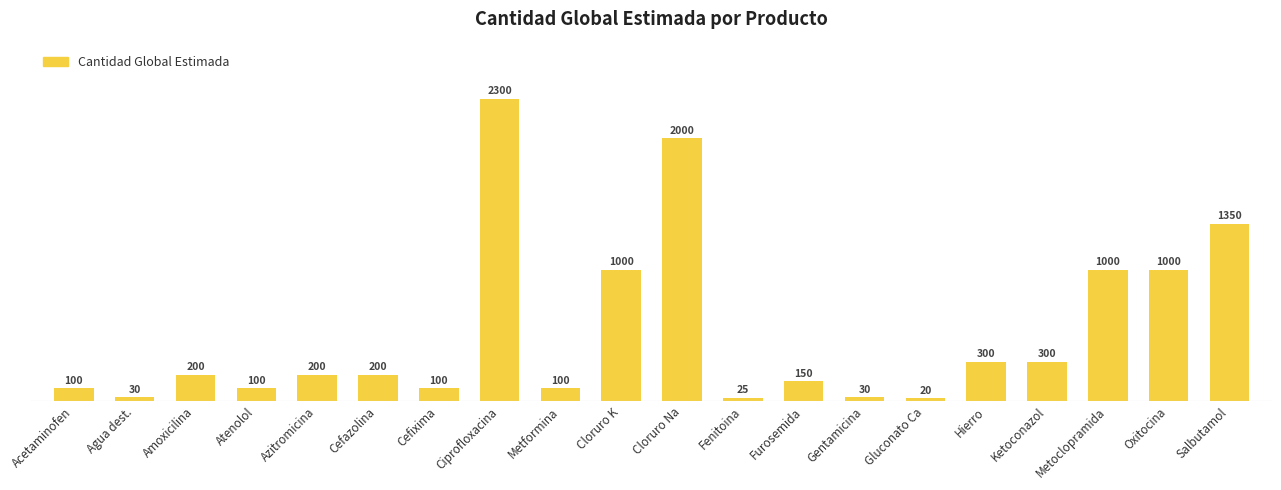

What is the difference between the second highest and second lowest values?

1975